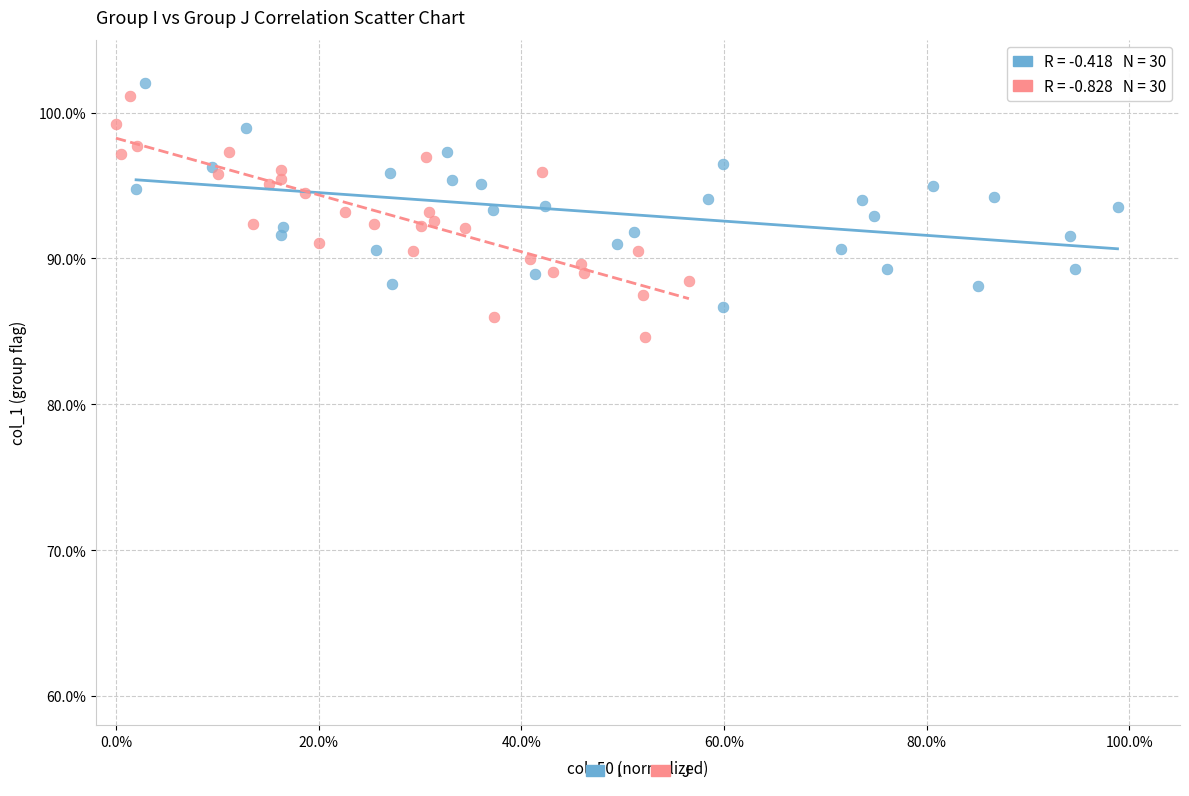

Which series contains the highest Y value?

I